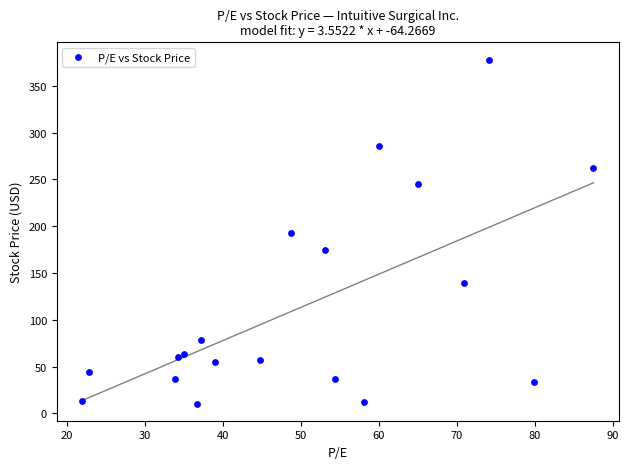

What is the range of X values (max minus min)?

65.5